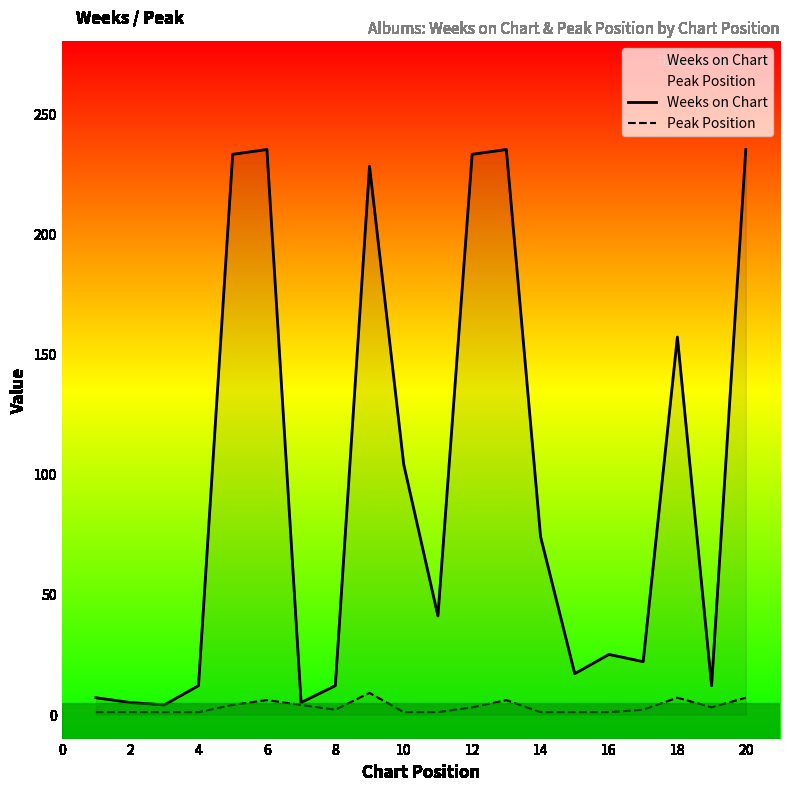

What is the difference between the second highest and minimum values in the Weeks on Chart series?

231